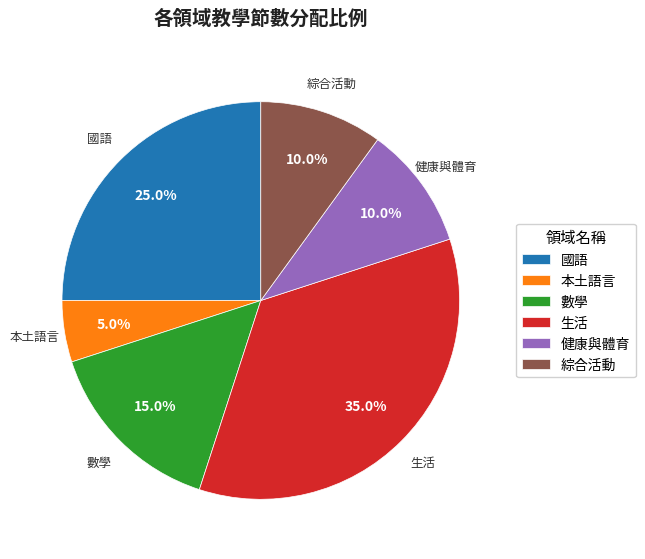

Do 本土語言 and 國語 together represent more than half of the pie?

No